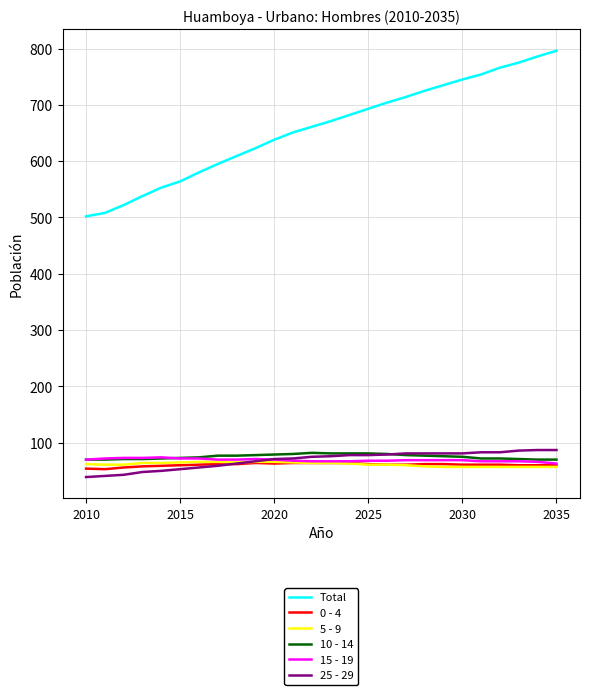

Which series has the largest total across all categories?

Total